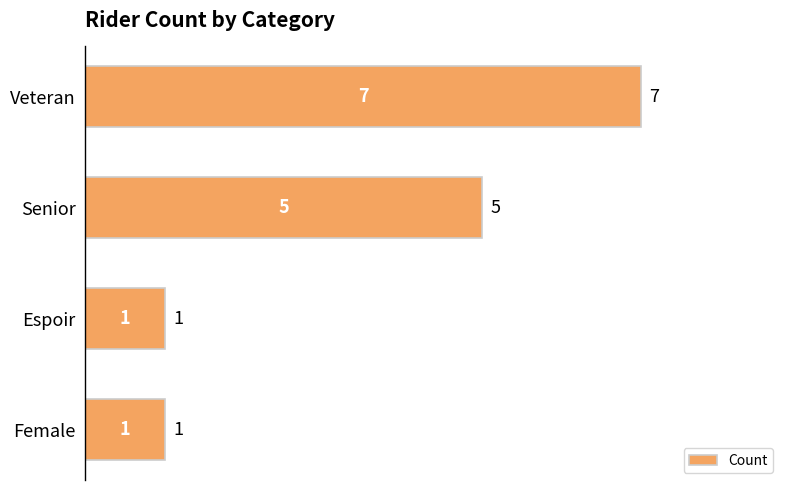

True or false: the data shows 1 at Female.

True